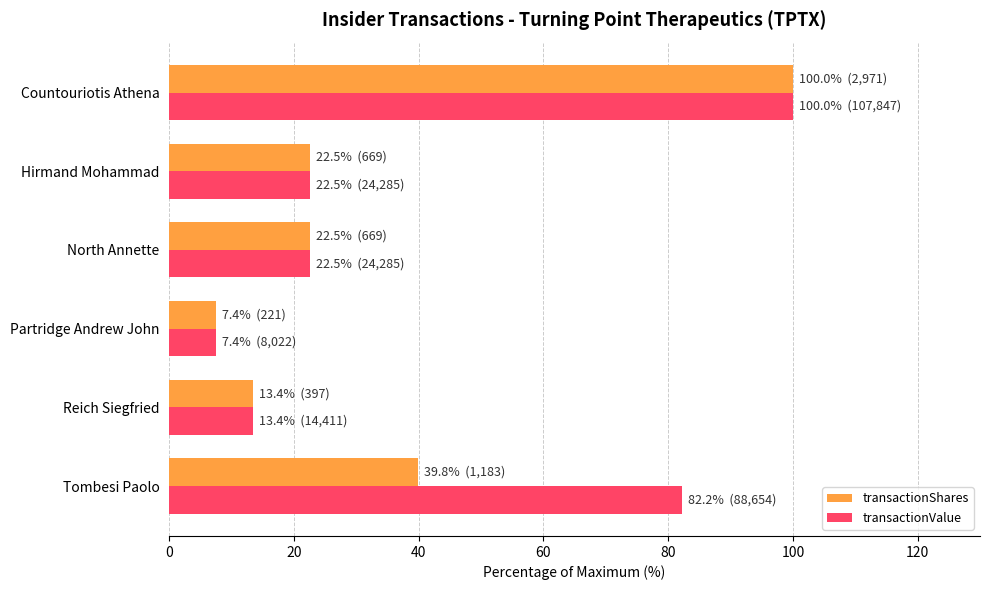

Which series has the largest total across all categories?

transactionValue